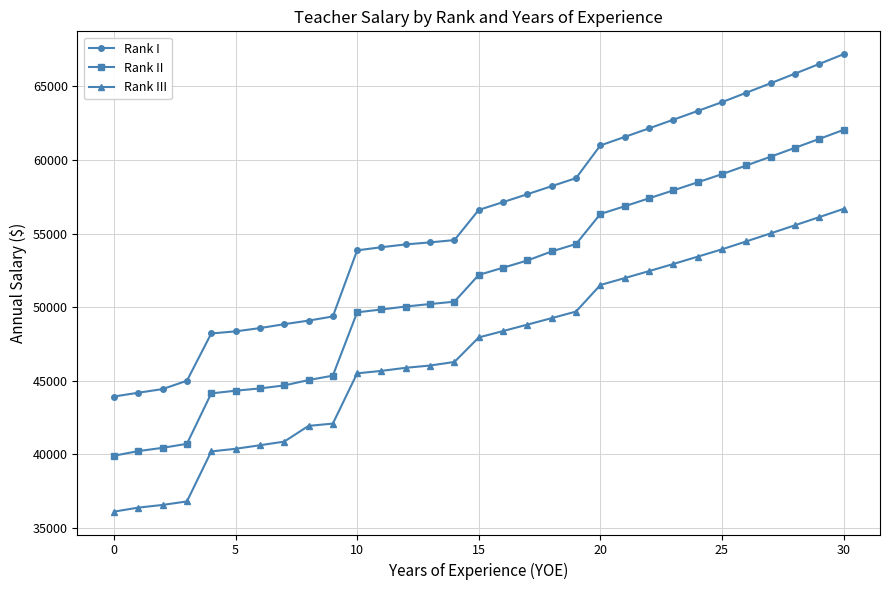

What is the average value of the Rank I series?

55921.3